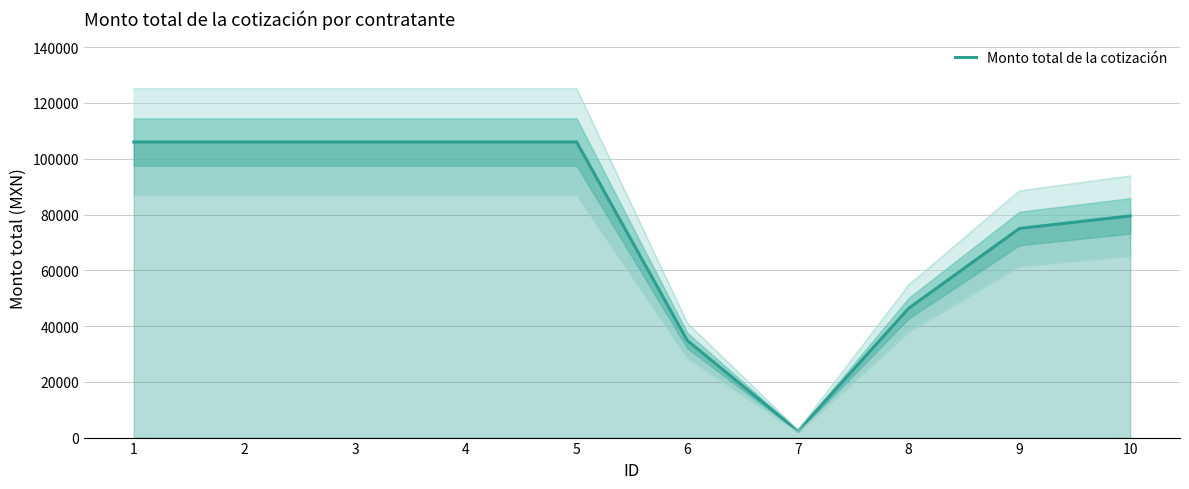

True or false: the data has more than 1 interior local peaks.

False